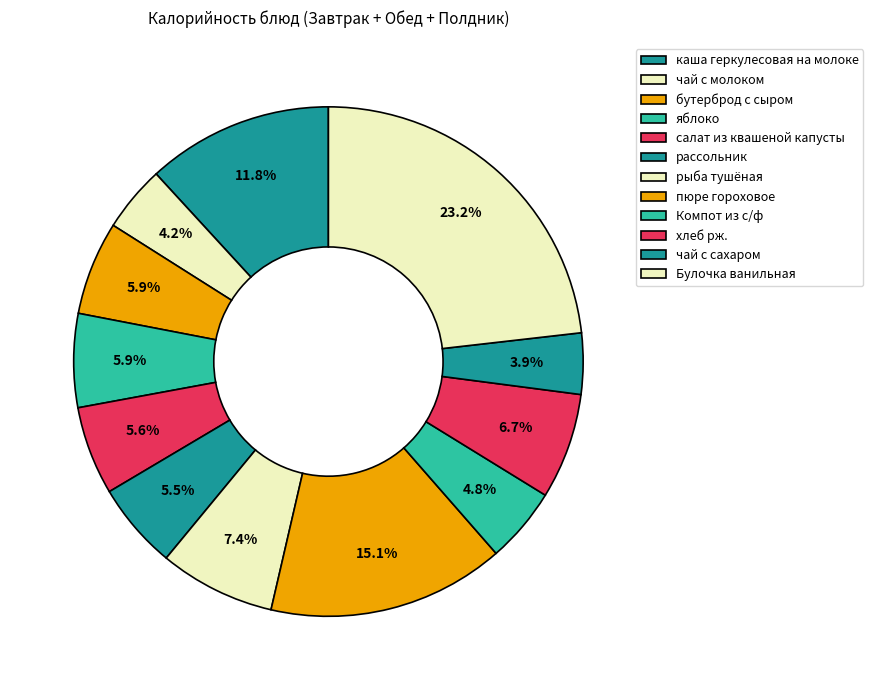

How many slices are in this pie chart?

12